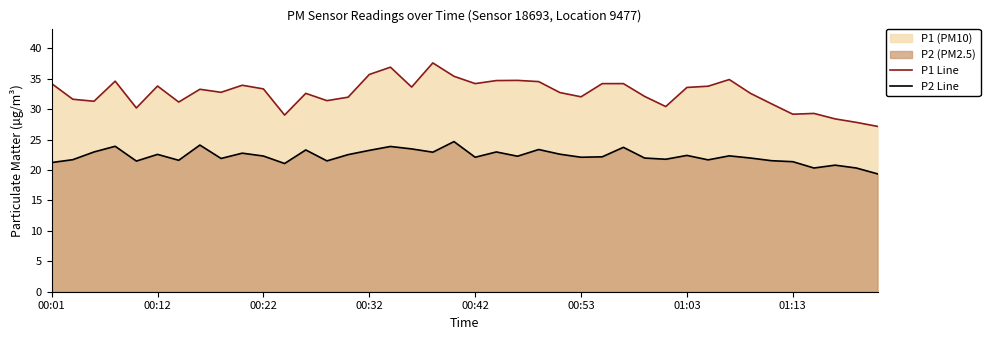

What is the difference between the maximum and minimum values in the P2 Line series?

5.3